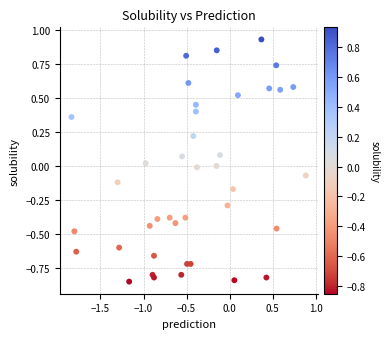

What is the range of Y values (max minus min)?

1.8